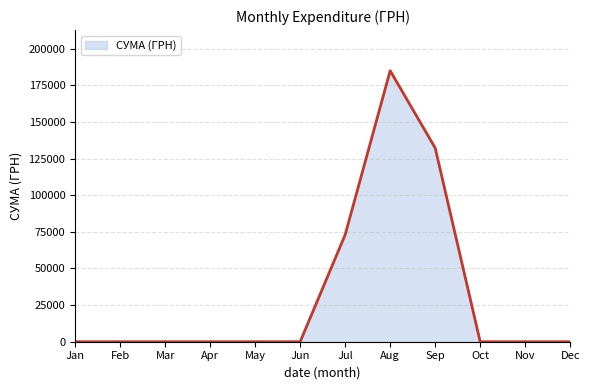

Does the chart have visible grid lines?

Yes